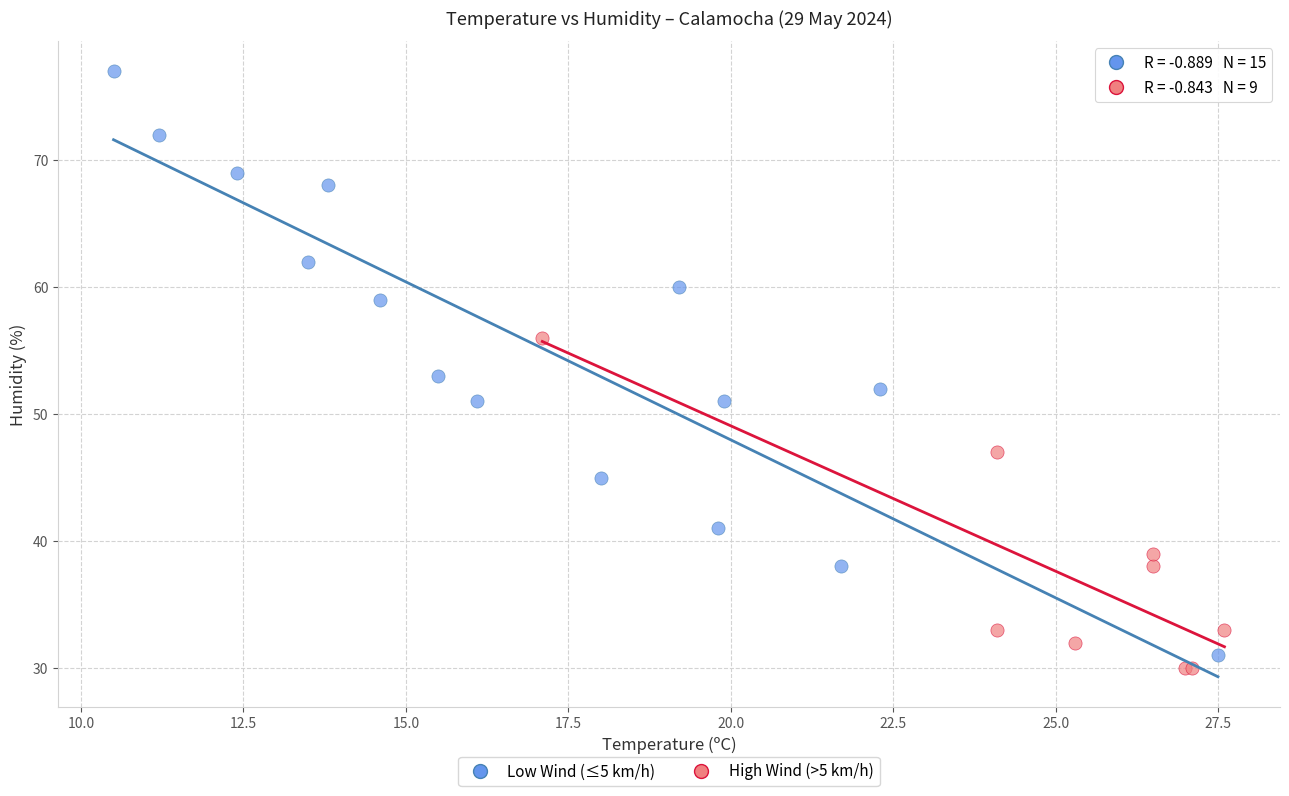

Which series has the largest Y range (max minus min)?

Low Wind (≤5 km/h)